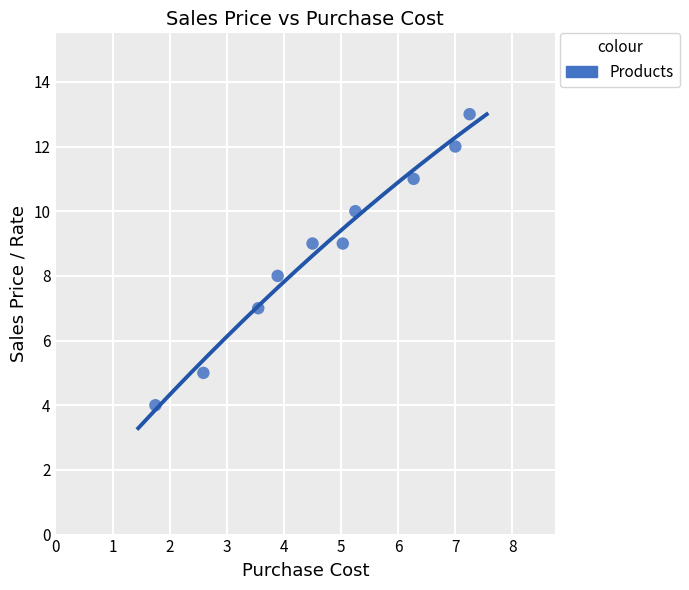

What is the average Y value?

9